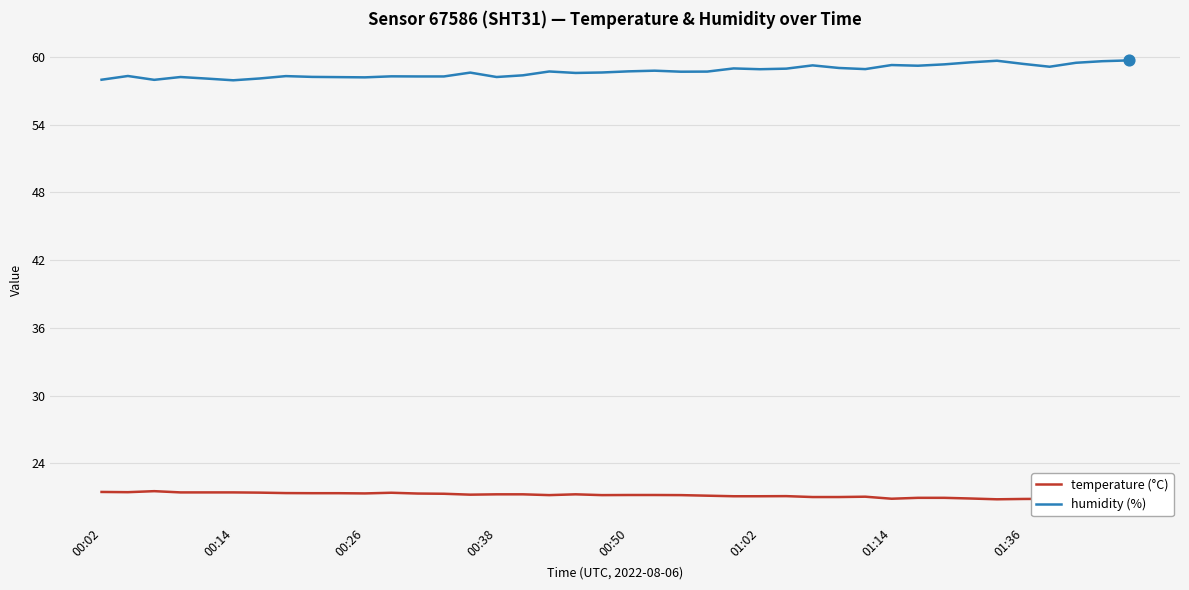

Which series contains the lowest Y value?

temperature (°C)